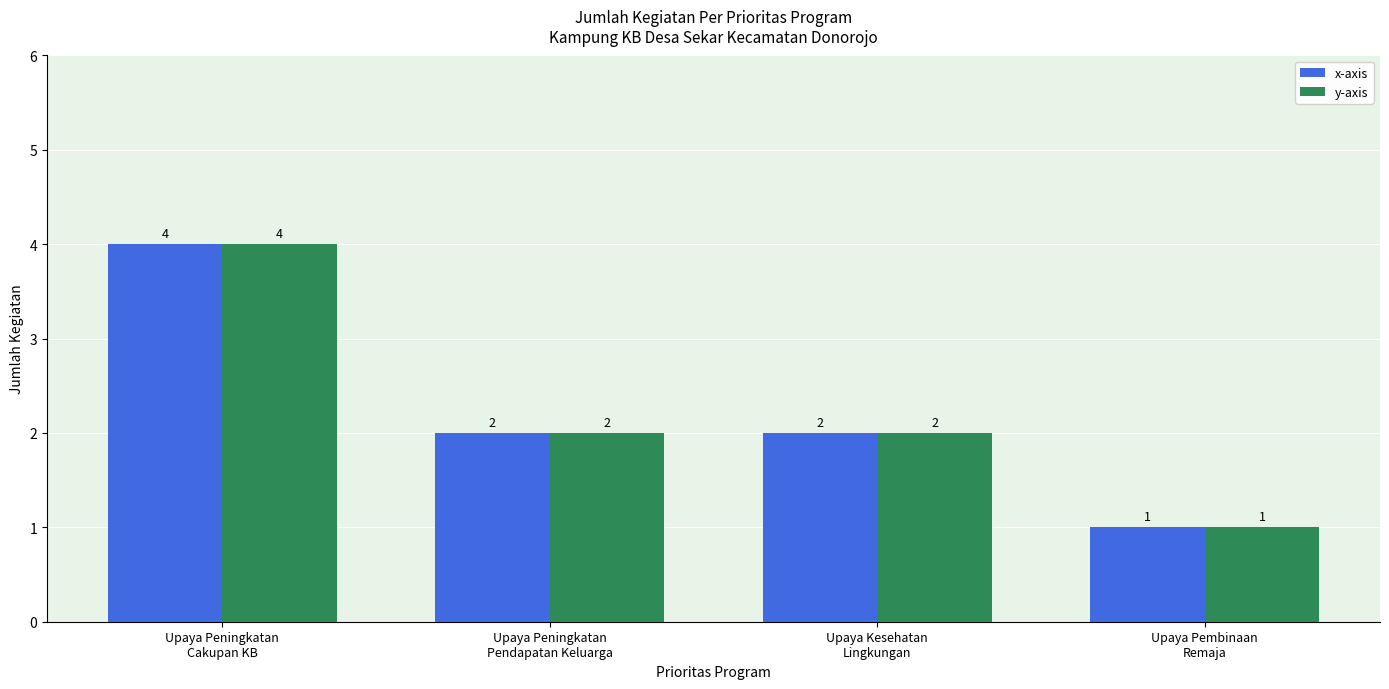

What is the greatest value displayed?

4